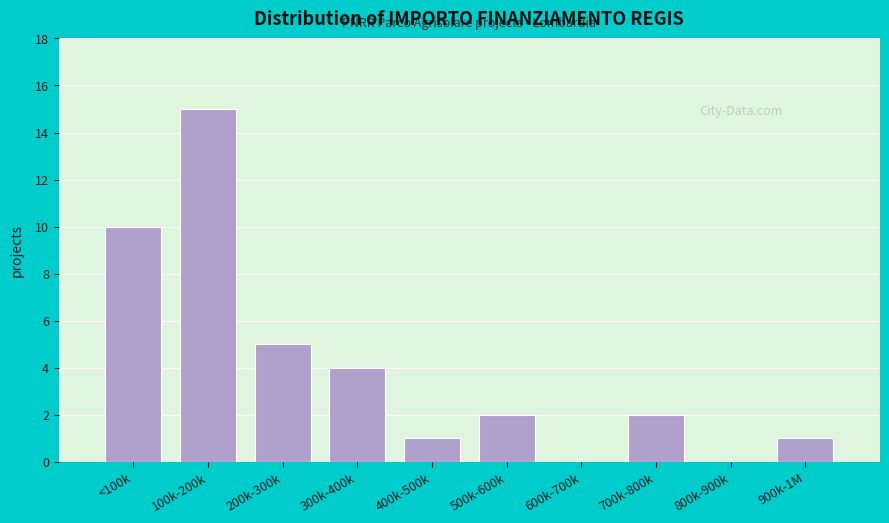

Reading right to left, list all the values displayed in this chart.

900k-1M=1	800k-900k=0	700k-800k=2	600k-700k=0	500k-600k=2	400k-500k=1	300k-400k=4	200k-300k=5	100k-200k=15	<100k=10